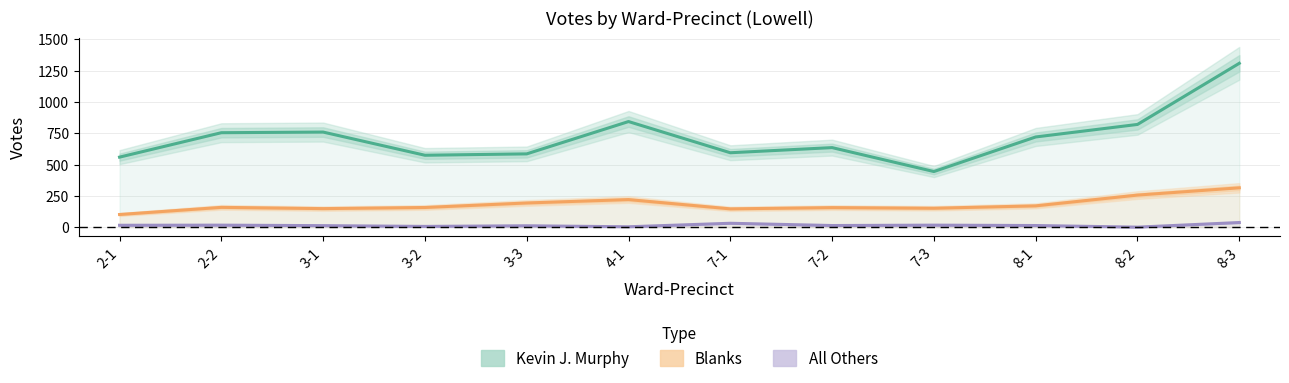

Which series has the largest range (max minus min)?

Kevin J. Murphy